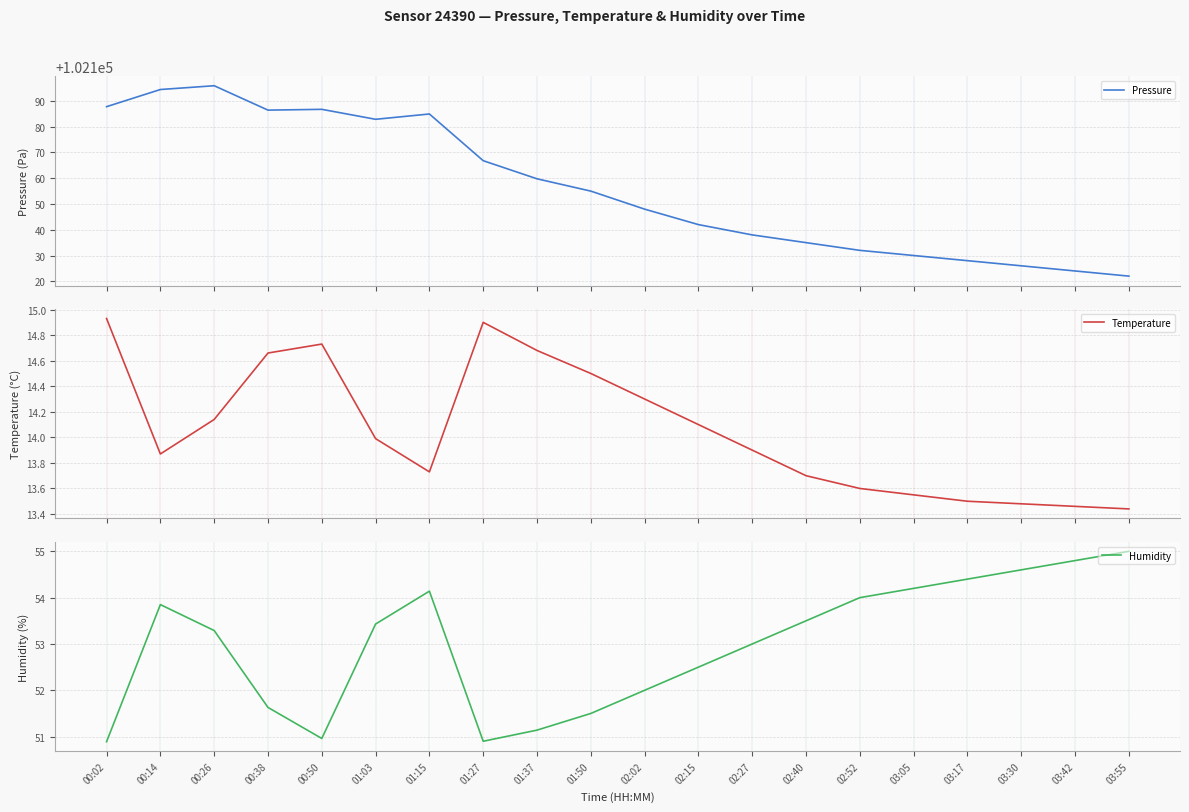

What is the greatest value displayed?

102195.9